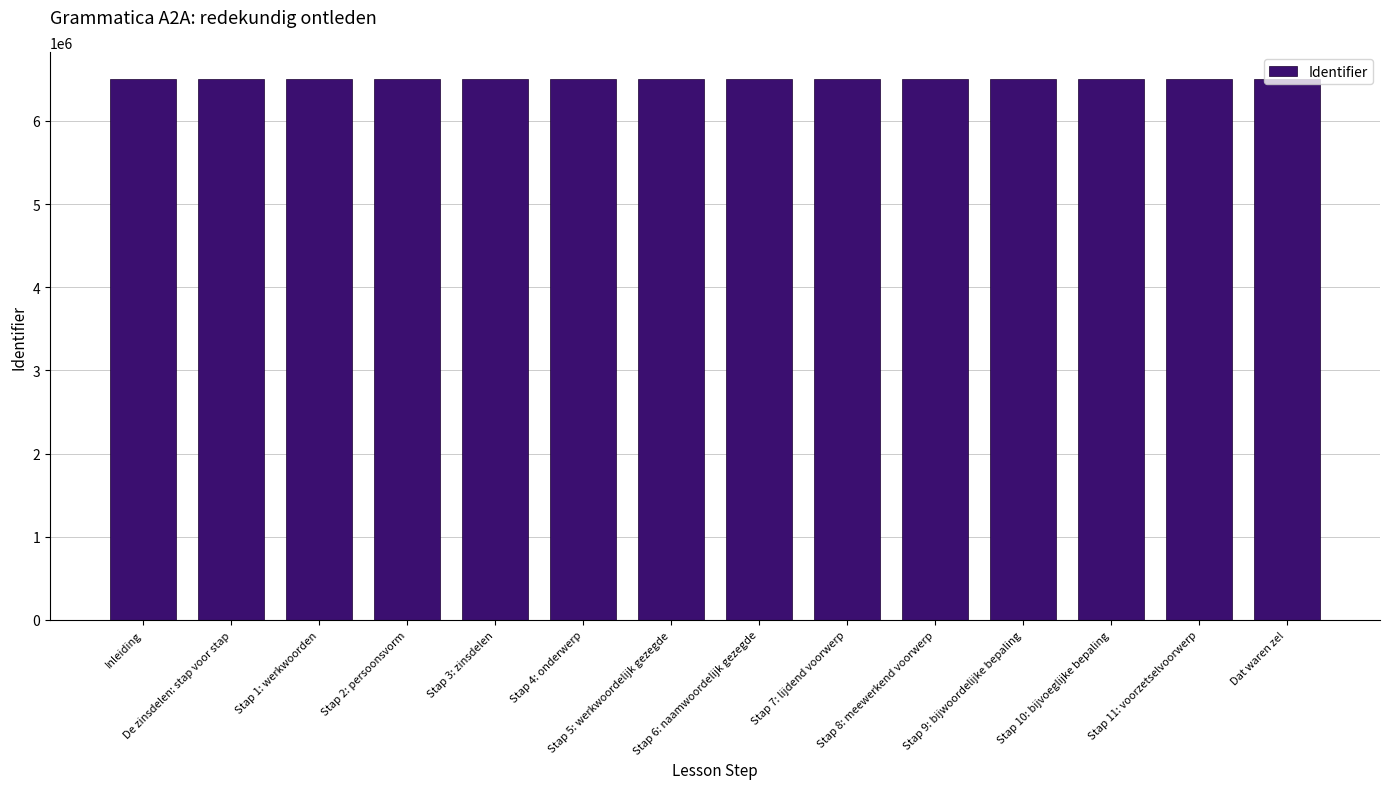

How many values are below 6500924?

7